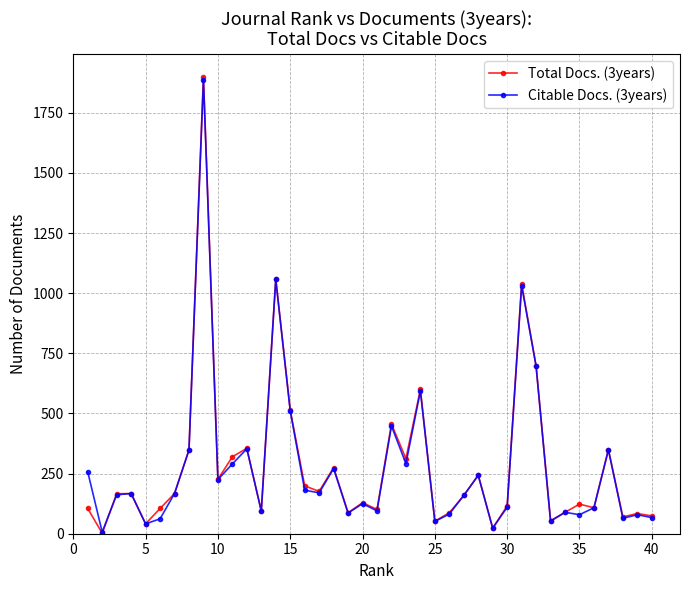

What is the greatest value displayed?

1900